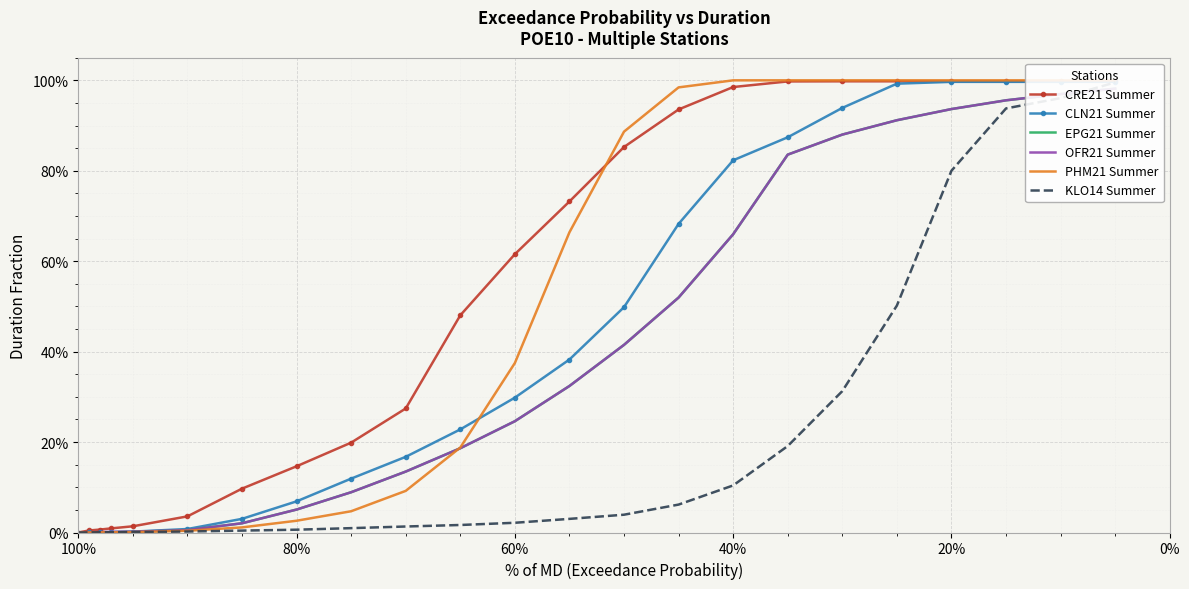

Which series has the widest spread of values?

PHM21 Summer